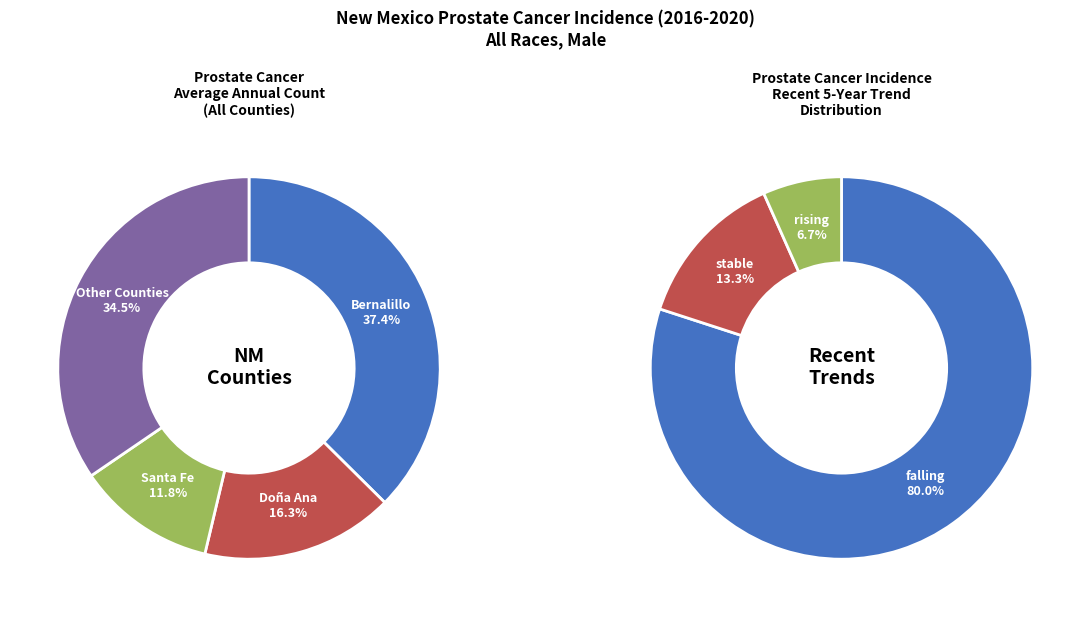

Is Dona Ana County the majority of the pie?

No